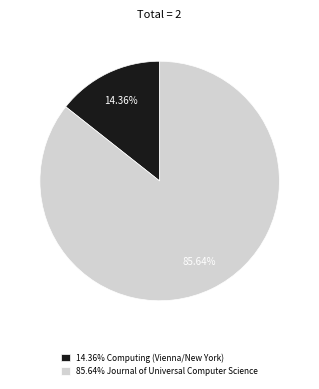

What is the largest slice in the pie chart?

85.64% Journal of Universal Computer Science